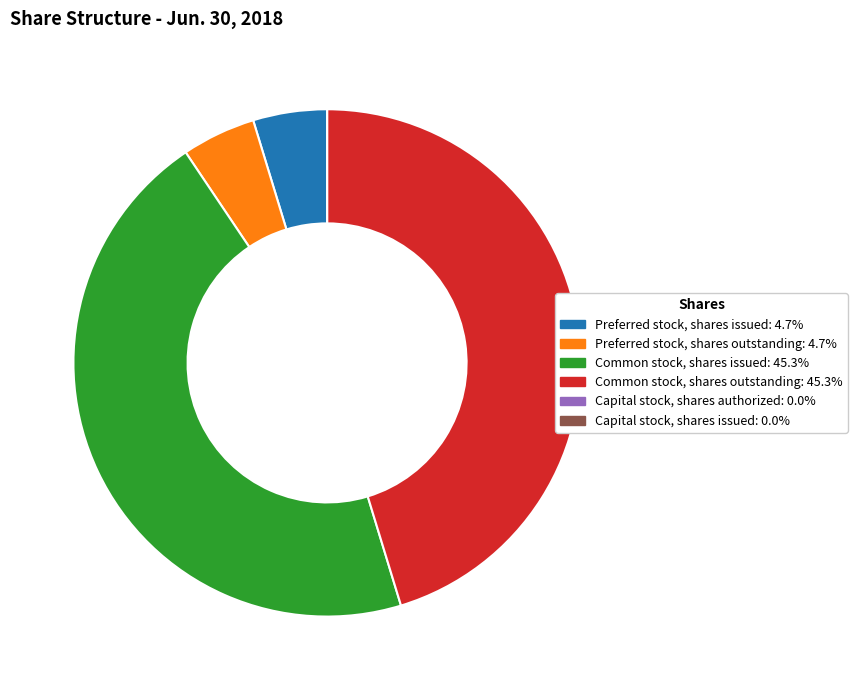

What is the ratio of the value at Preferred stock, shares issued to the value at Preferred stock, shares outstanding?

1.0